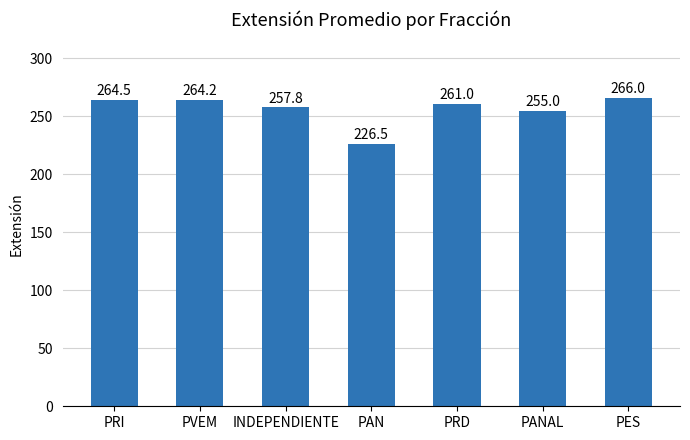

What is the label of the 2nd bar from the left?

PVEM